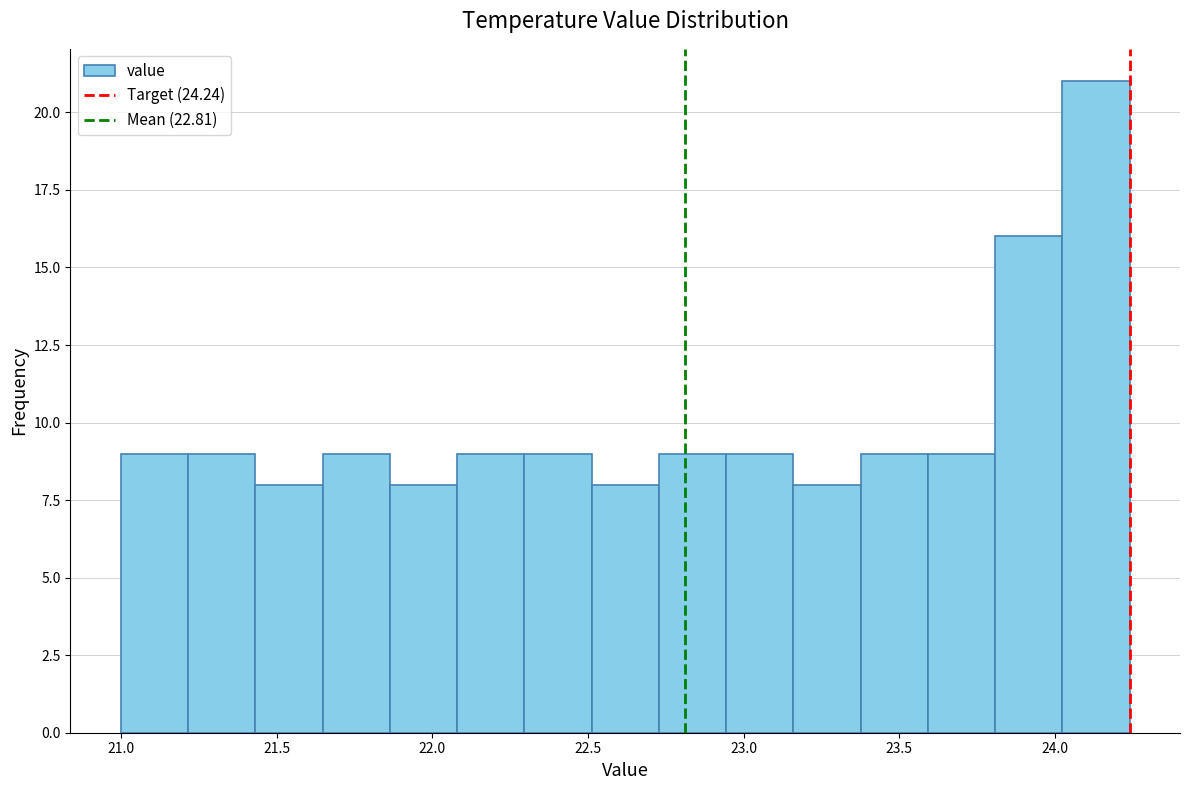

How tall is the bar that spans 21.65 to 21.85 on the x-axis? Neither the bar edges nor the heights are printed on the chart, so give them approximately, as read against the axes.

9